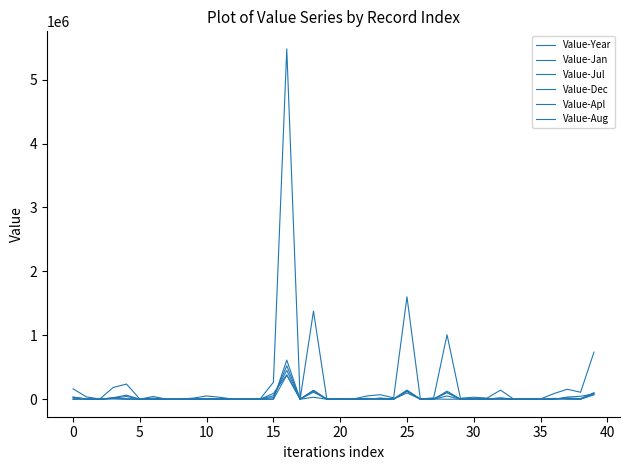

Does the chart have visible grid lines?

No